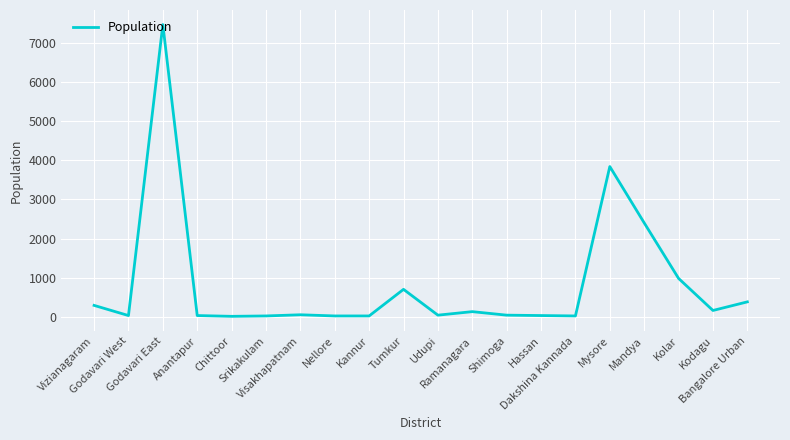

Where is the data nearest to the value 3740?

Mysore